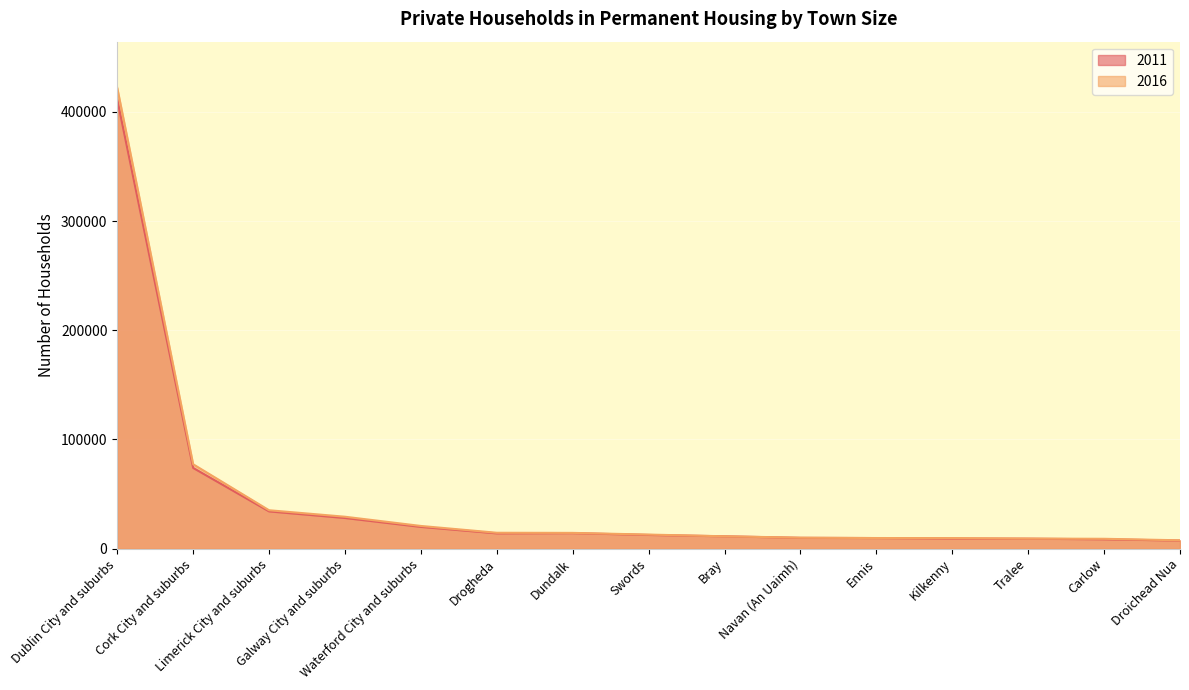

What is the difference between the maximum and minimum values in the 2016 series?

414533